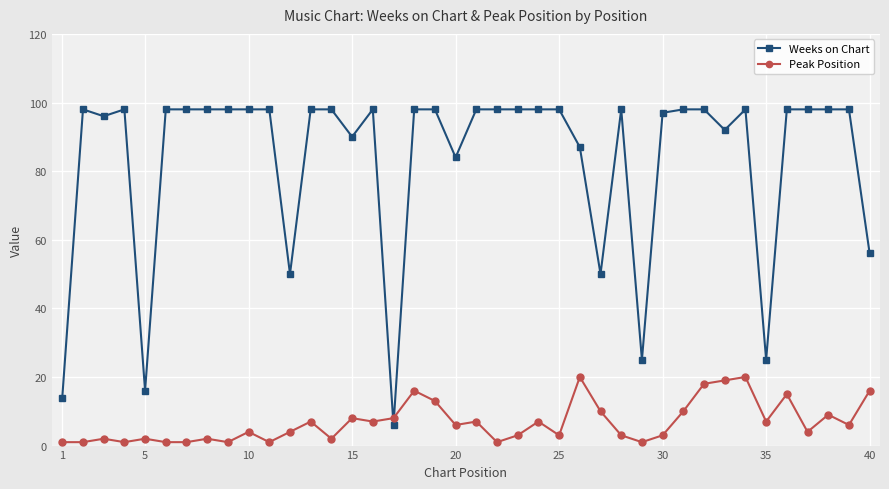

How many intersections are there between Peak Position and Weeks on Chart?

2